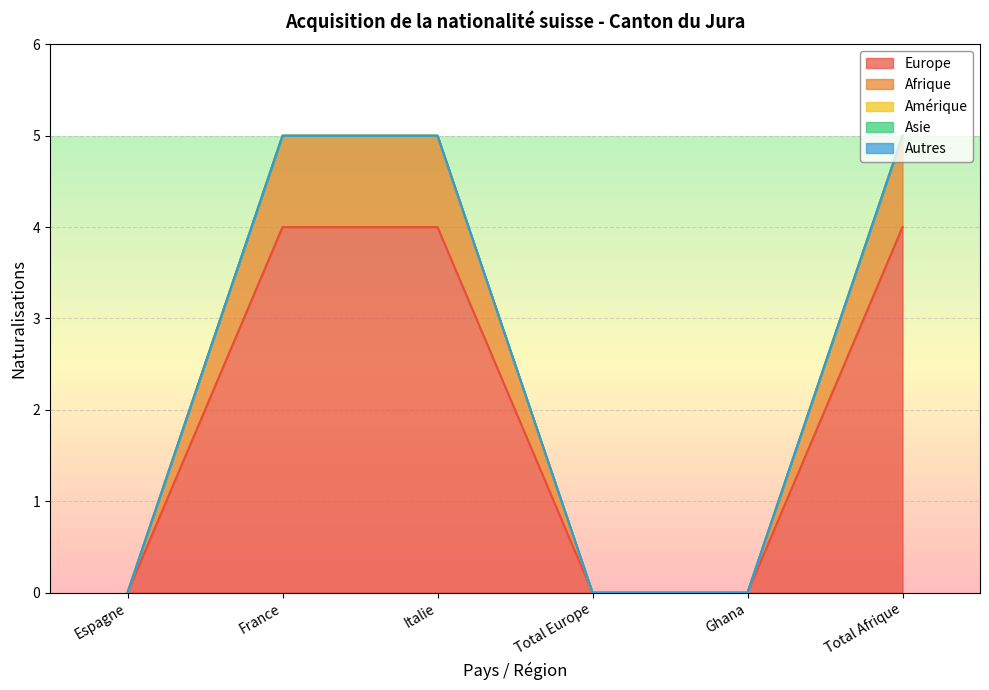

The Europe series shows 0 at Ghana. True or false?

True